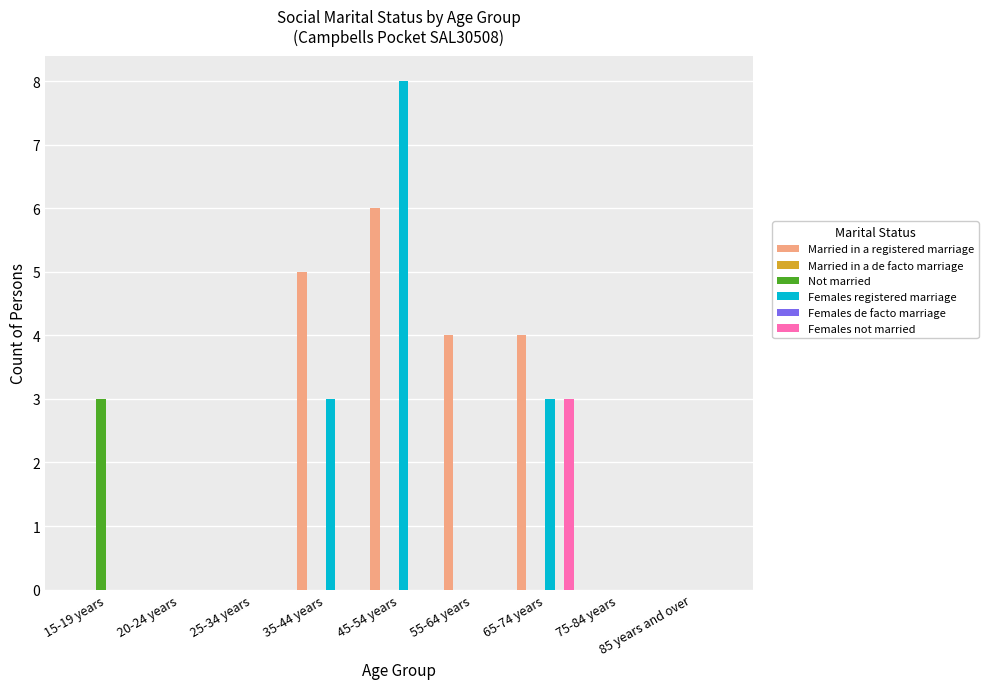

What is the label of the 5th bar from the left?

45-54 years